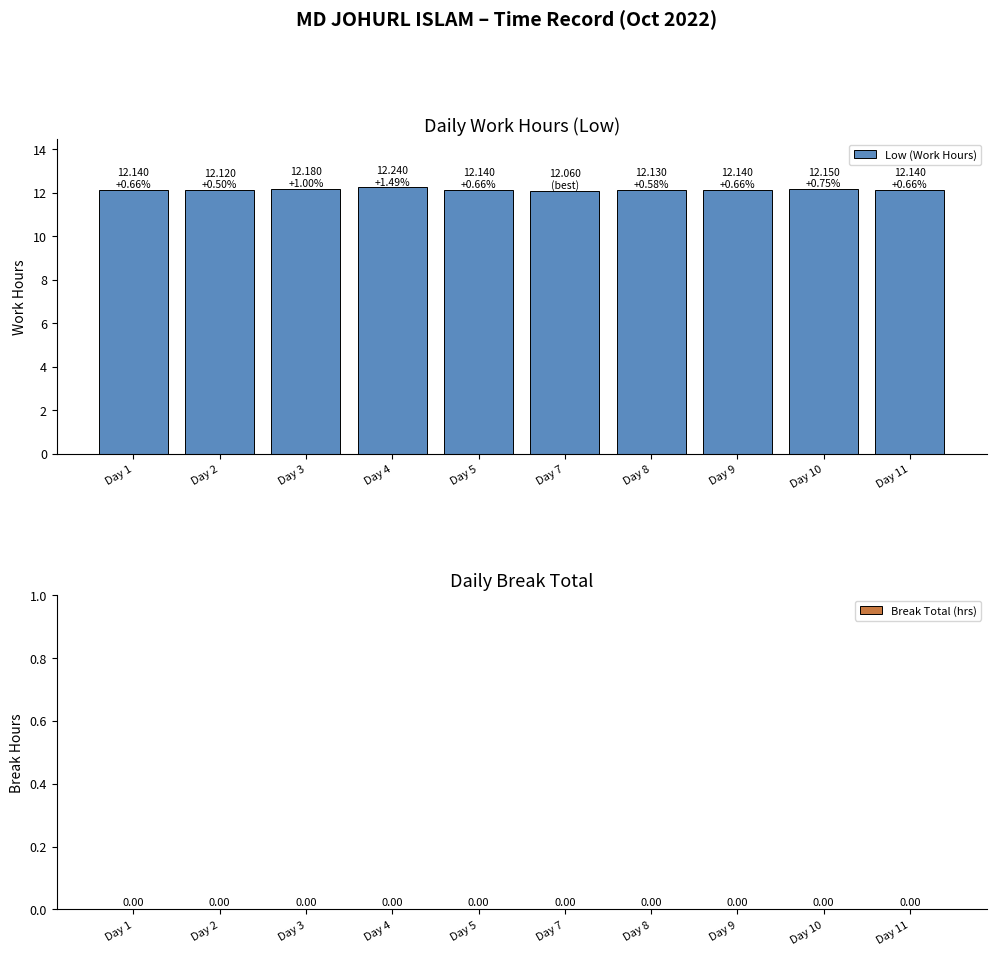

What is the average value?

12.1